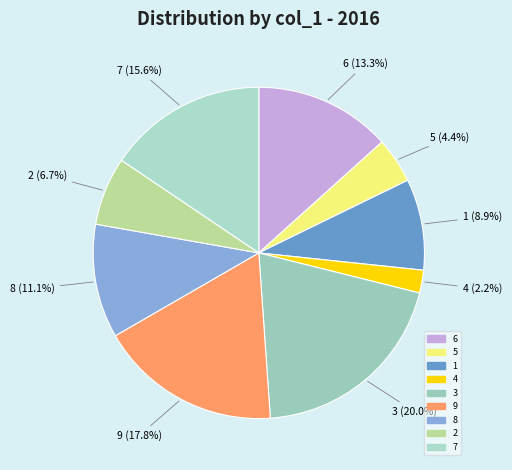

Which has a higher value, 8 or 2?

8